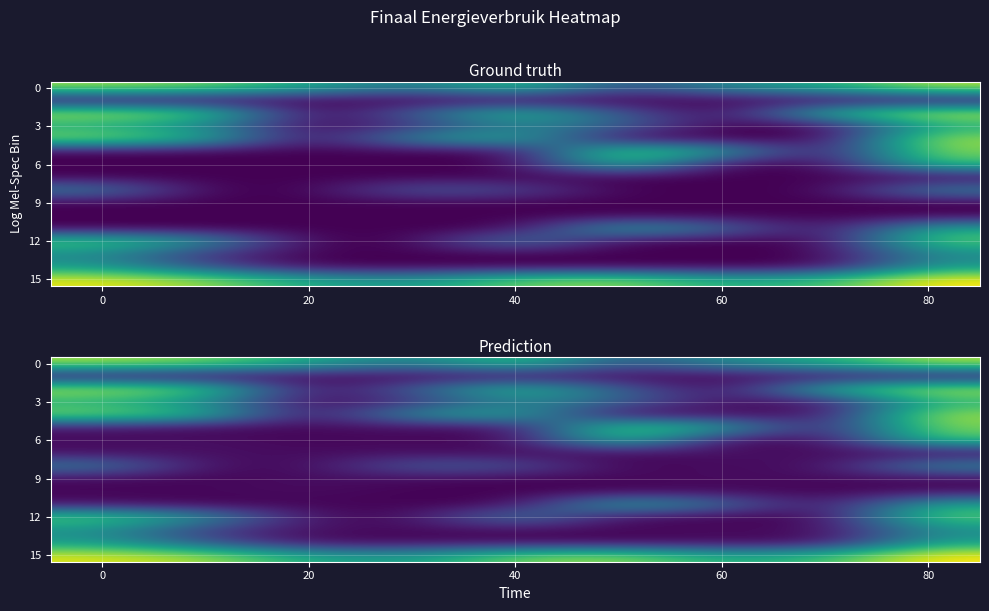

How many series are shown in this chart?

16